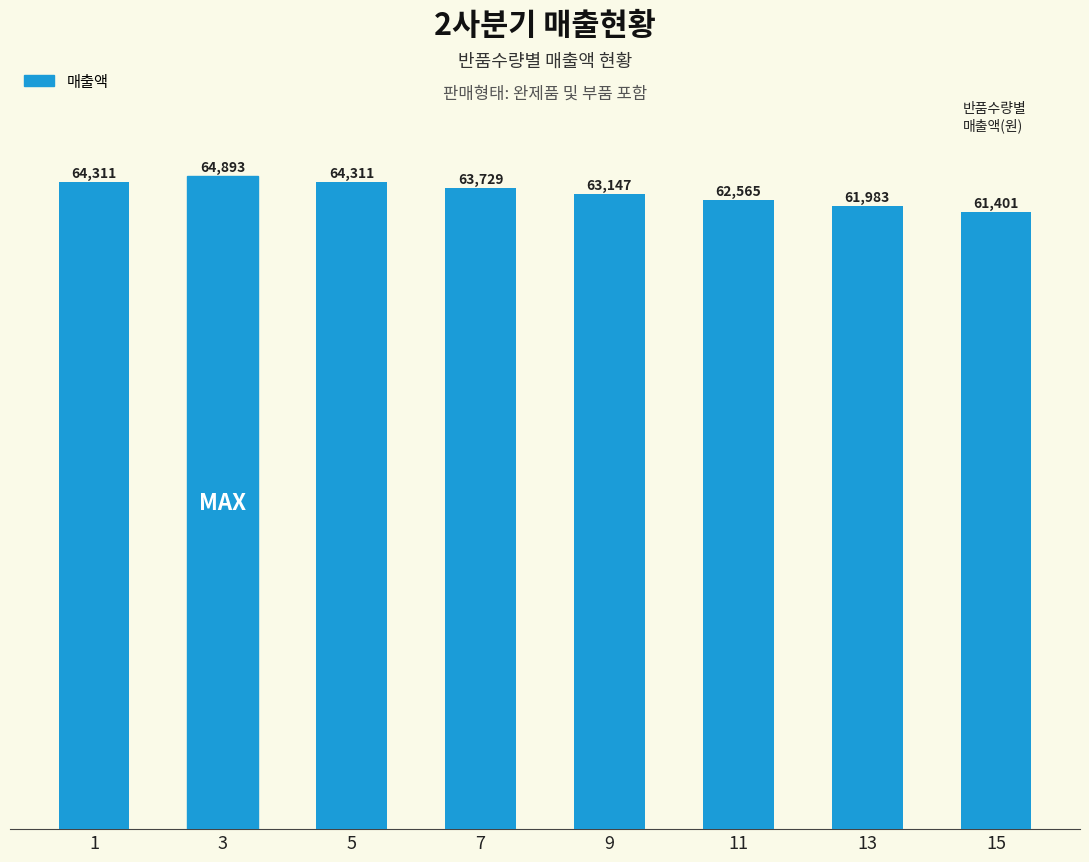

Reading left to right, what are all the values shown in this chart?

1=64311	3=64893	5=64311	7=63729	9=63147	11=62565	13=61983	15=61401